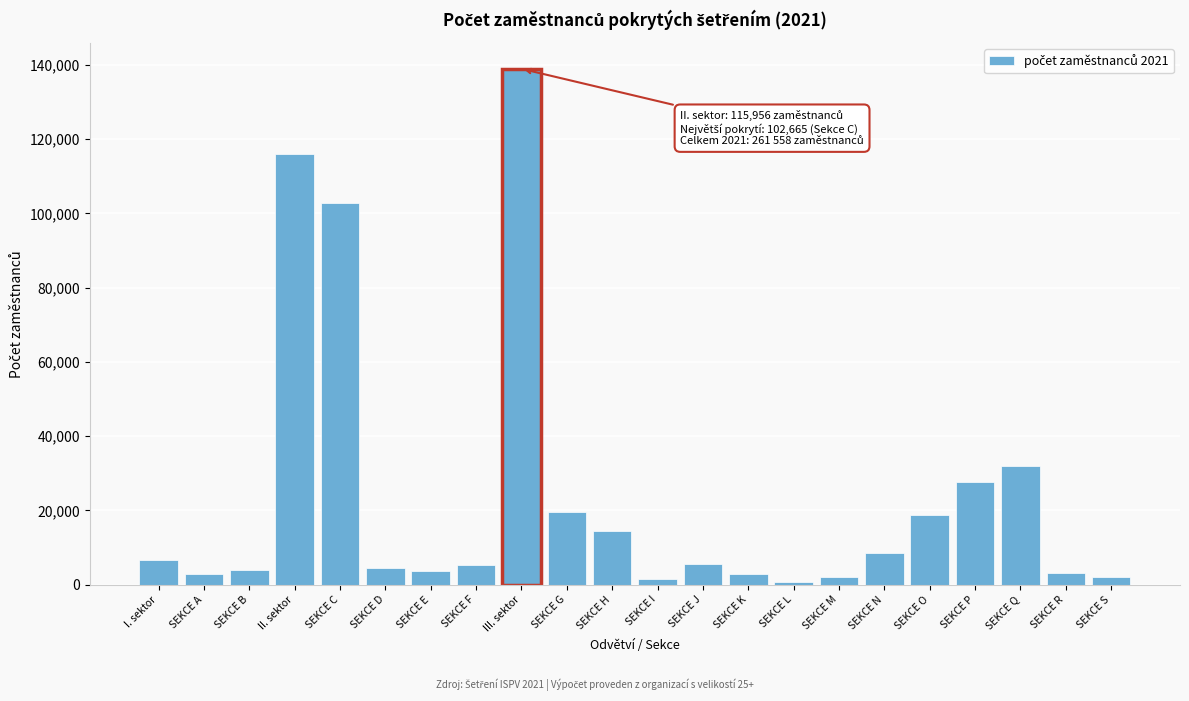

The value at SEKCE O is 10678. True or false?

False